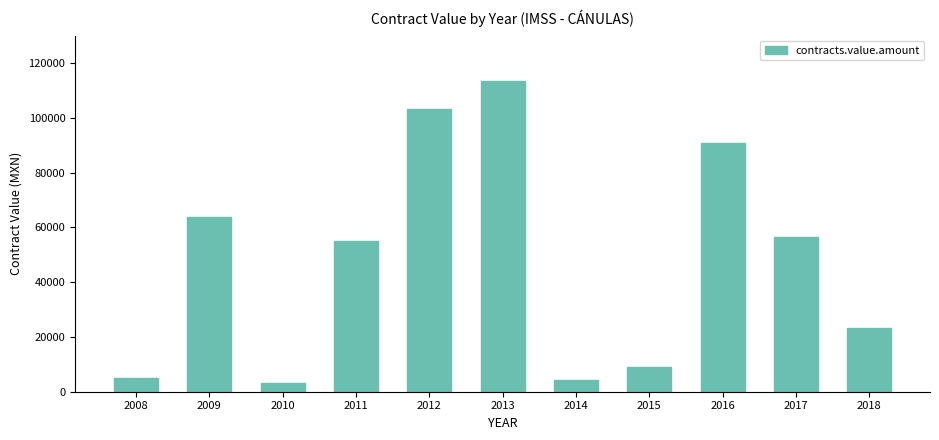

What is the value of the 4th bar from the left?

54932.6